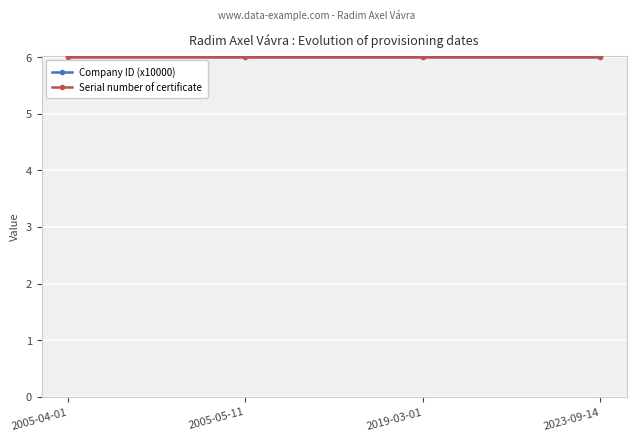

What is the approximate value of Serial number of certificate at 2023-09-14?

6.0